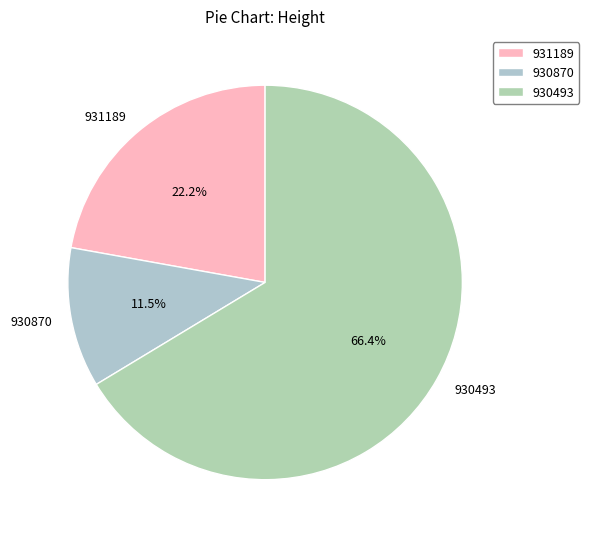

Is the sum of 930493 and 931189 greater than half?

Yes